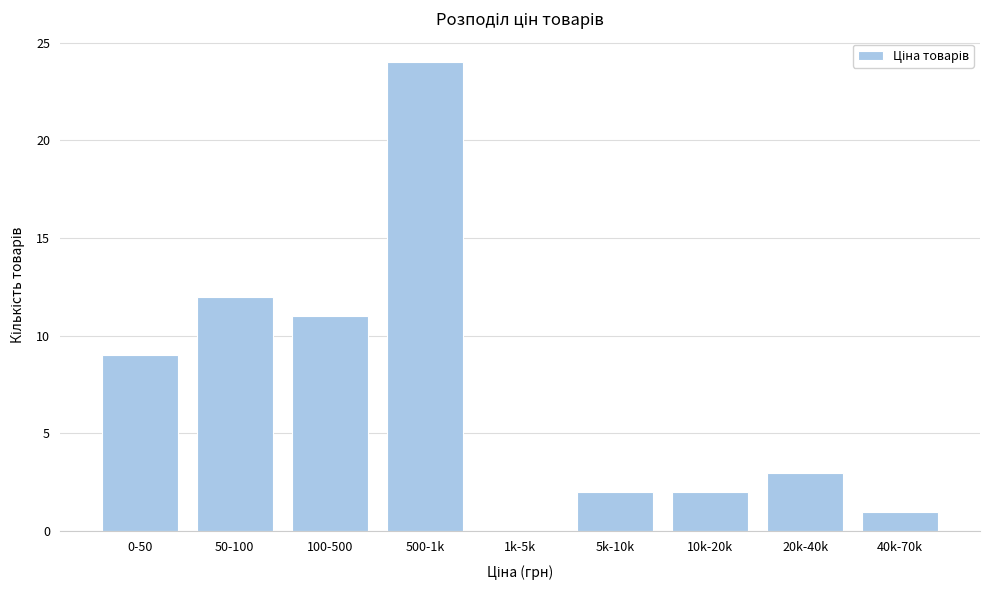

Reading left to right, extract all data points from this chart.

0-50=9	50-100=12	100-500=11	500-1k=24	1k-5k=0	5k-10k=2	10k-20k=2	20k-40k=3	40k-70k=1